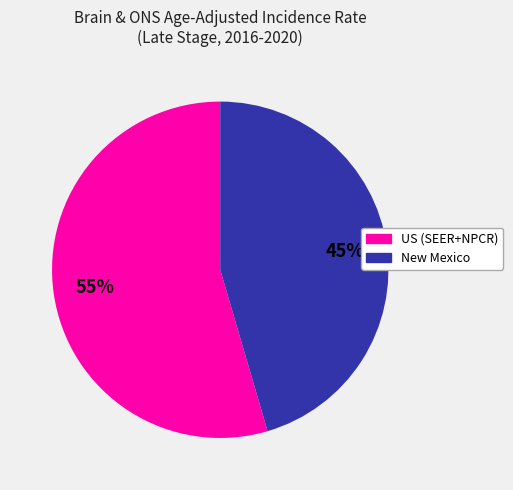

To the nearest percent, what is the average slice percentage?

50%